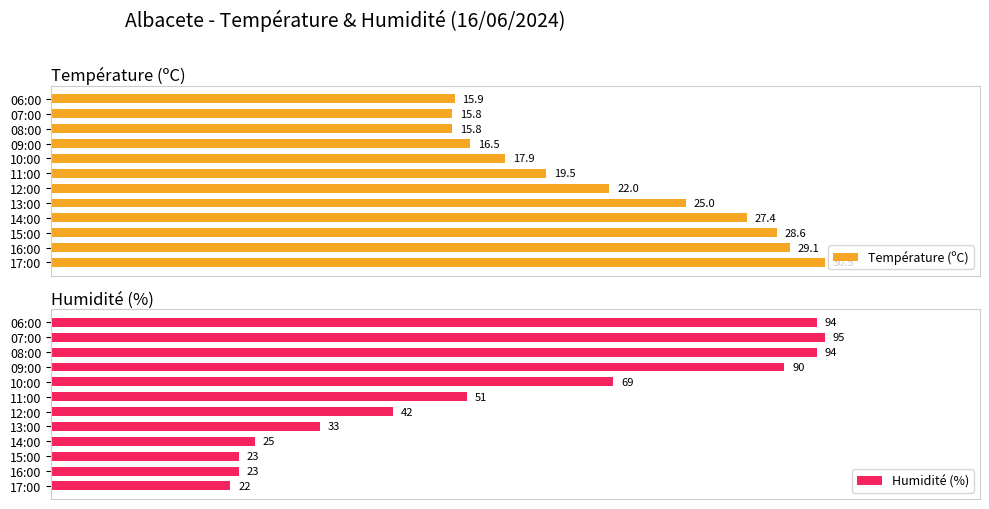

List the series in order of their peak value, highest first.

Température (ºC), Humidité (%)